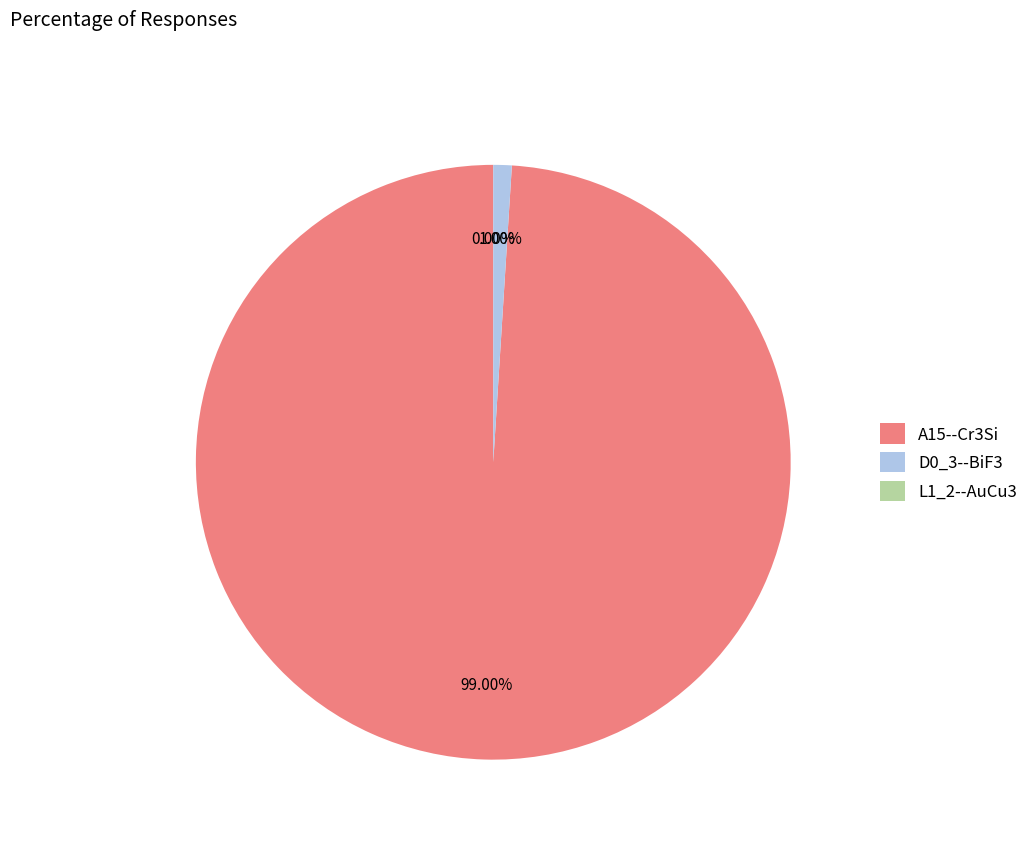

To the nearest percent, what portion does A15--Cr3Si represent?

99%